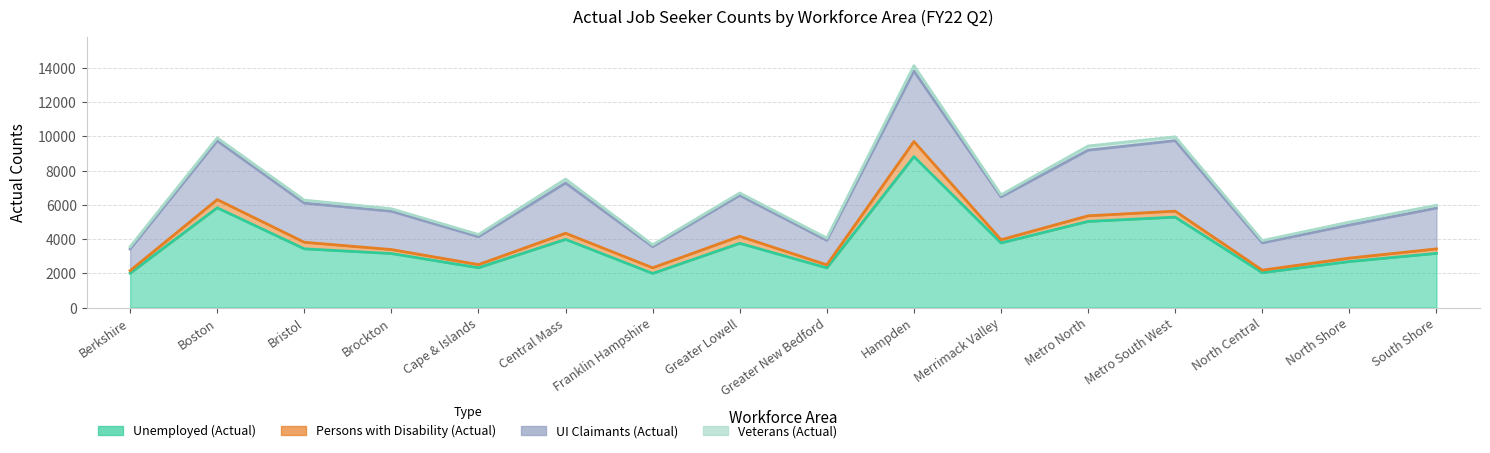

What value does the Veterans (Actual) series have at Hampden, to the nearest 5?

315